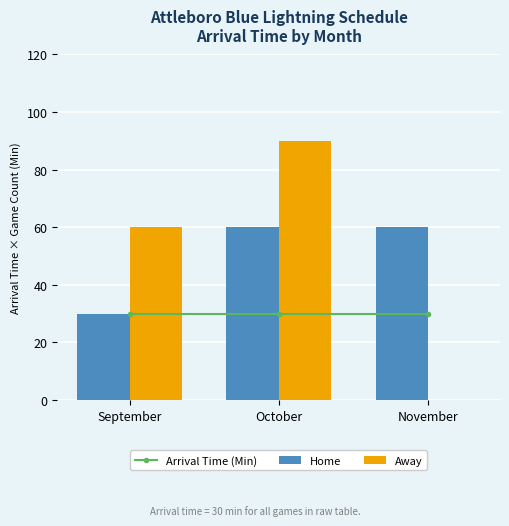

Which category has the lowest value in the Home series?

September